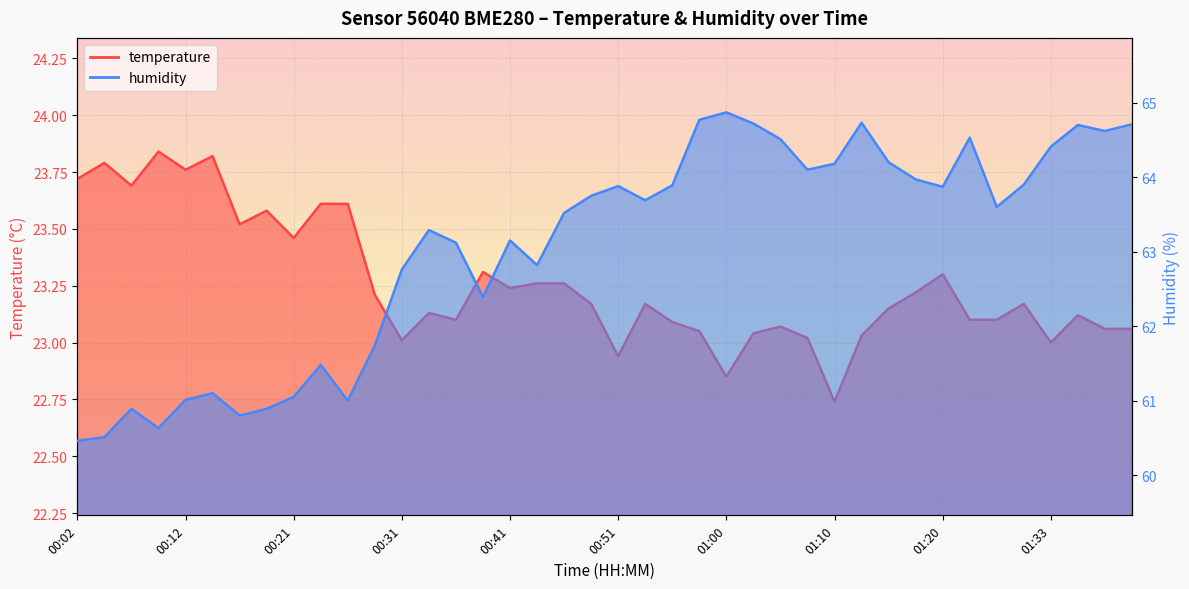

True or false: temperature has more than 2 interior local peaks.

True